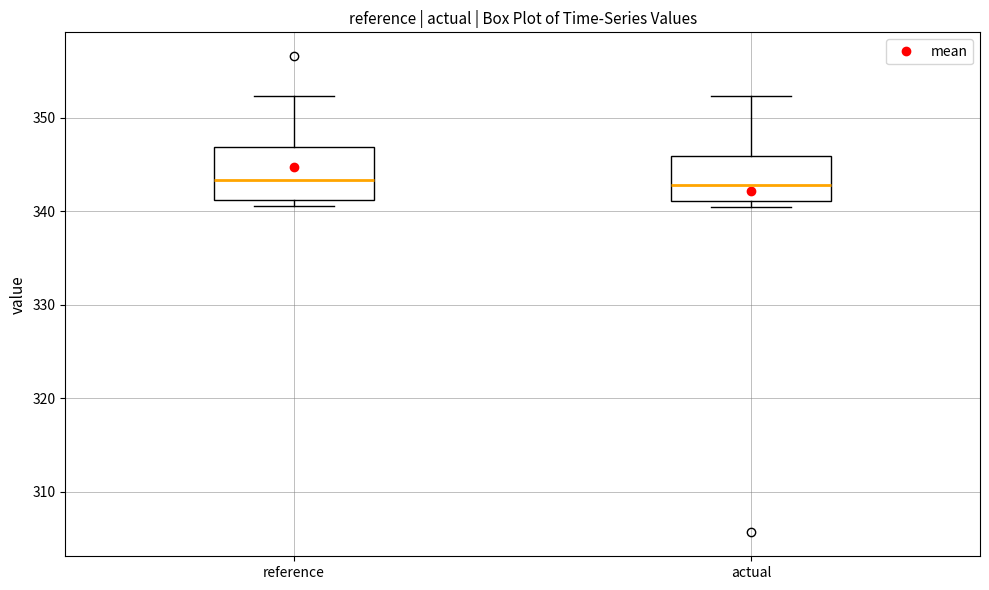

Reading left to right, read every box against the y-axis: the position of its median line, the range the box covers, and the ends of its whiskers. The values are not printed on the chart, so give them approximately, as read against the axis.

reference: median 343, box 341 to 347, whiskers 341 (just below the box's lower edge) to 352
actual: median 343, box 341 to 346, whiskers 340 to 352